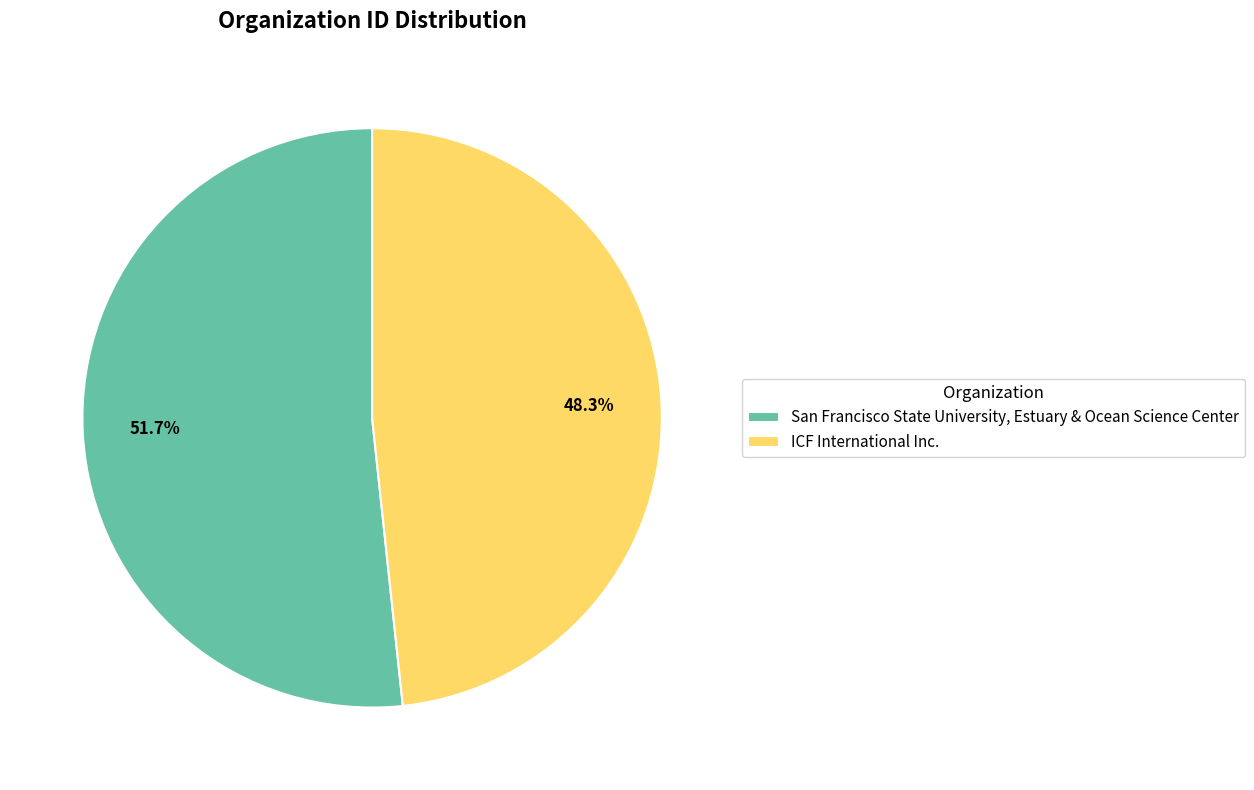

How many segments does this pie chart have?

2